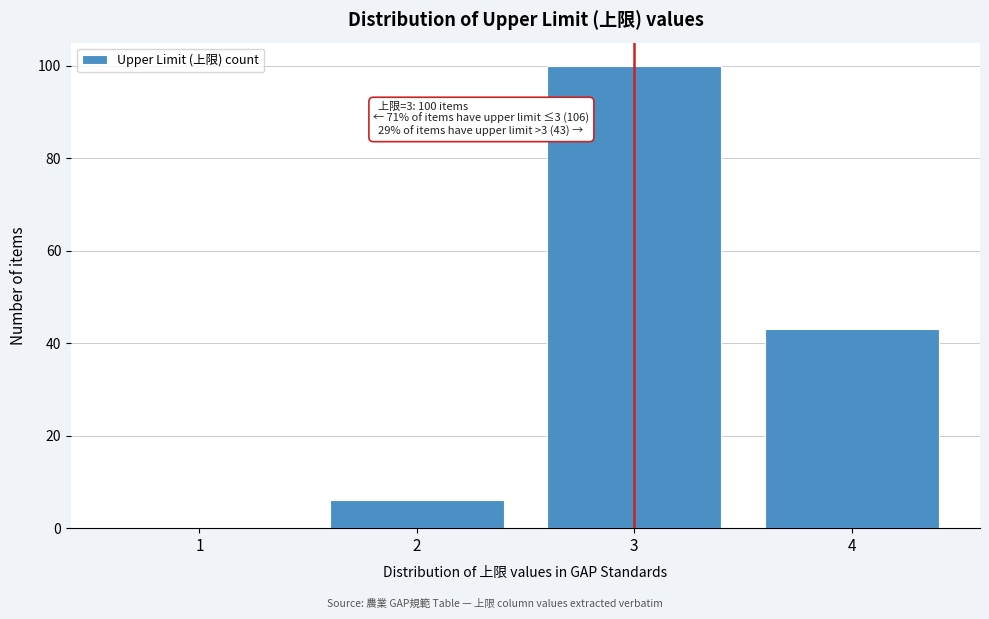

Over which range of the x-axis is the bar tallest?

2.5 to 3.5